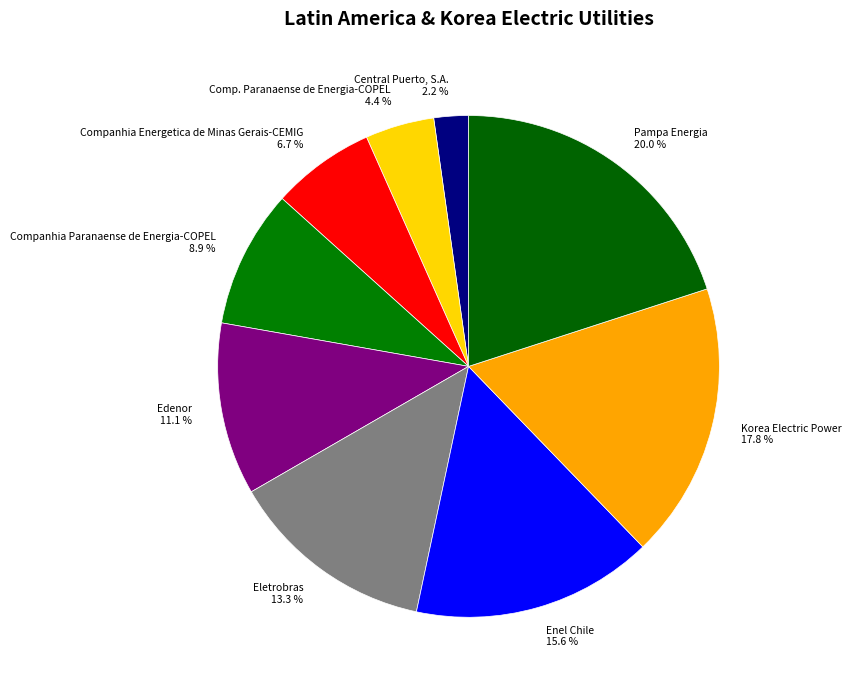

Rank the categories by value from lowest to highest.

Central Puerto, S.A., Comp. Paranaense de Energia-COPEL, Companhia Energetica de Minas Gerais-CEMIG, Companhia Paranaense de Energia-COPEL, Edenor, Eletrobras, Enel Chile, Korea Electric Power, Pampa Energia